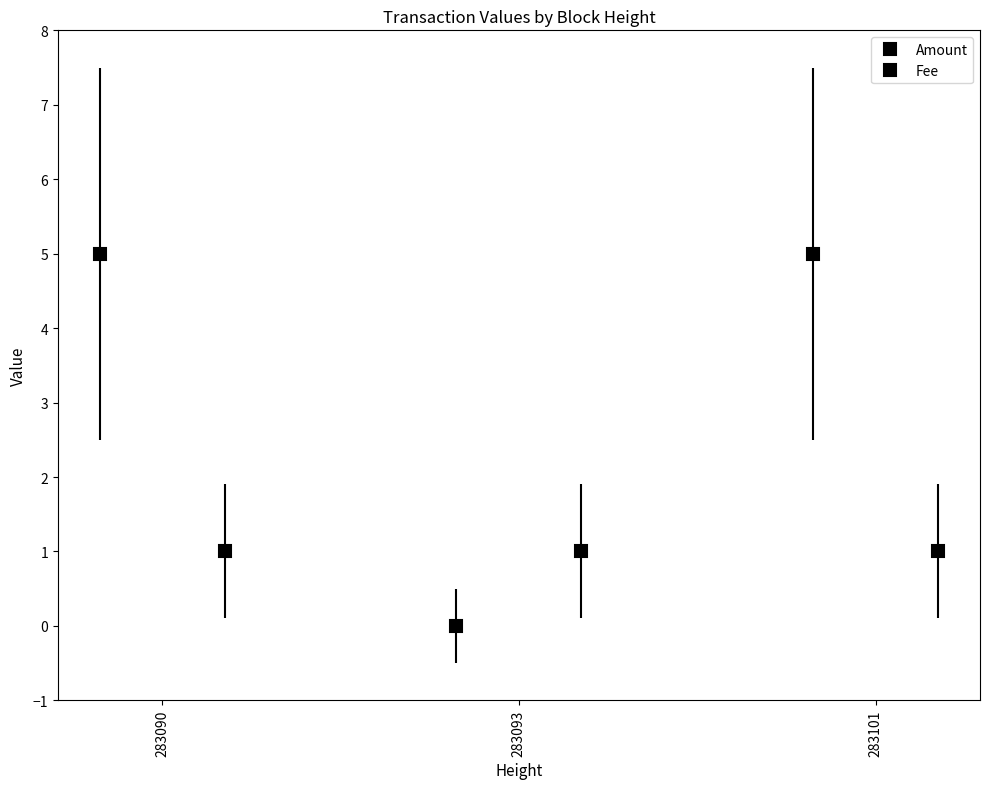

What value does the data have at 283101?

5